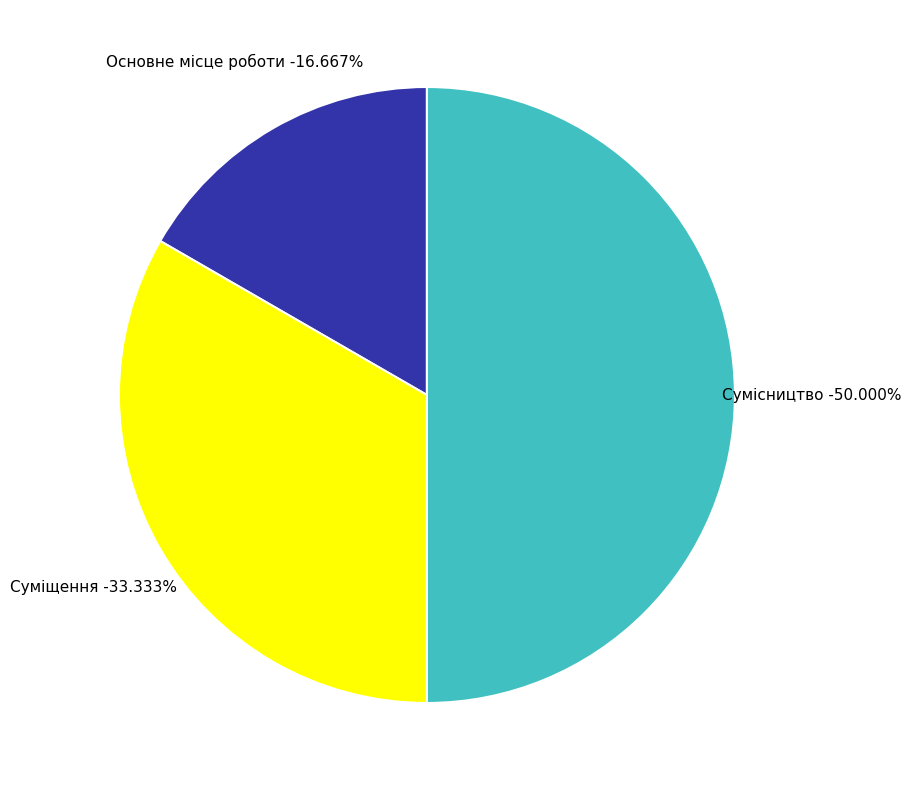

What is the change in value from Основне місце роботи to Сумісництво?

+2